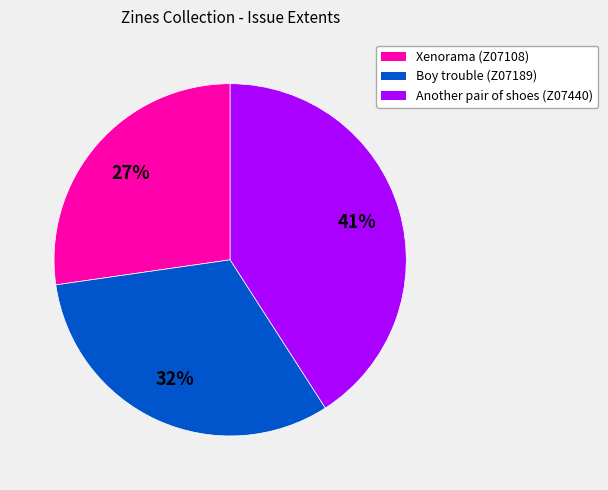

Rank the categories by value from lowest to highest.

Xenorama (Z07108), Boy trouble (Z07189), Another pair of shoes (Z07440)